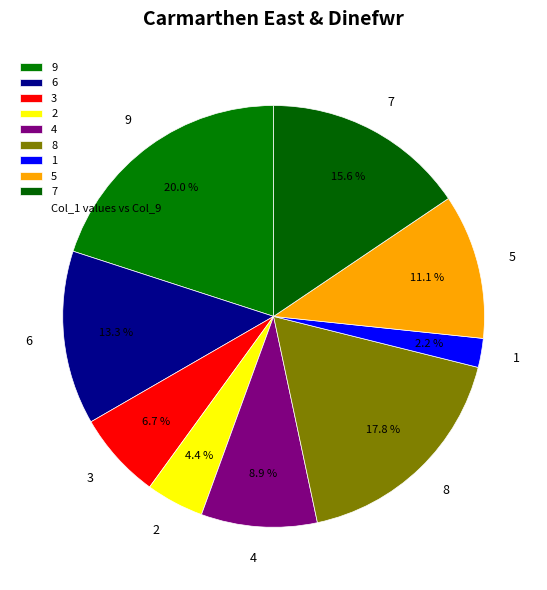

The 9 slice represents 20% of the pie. True or false?

True